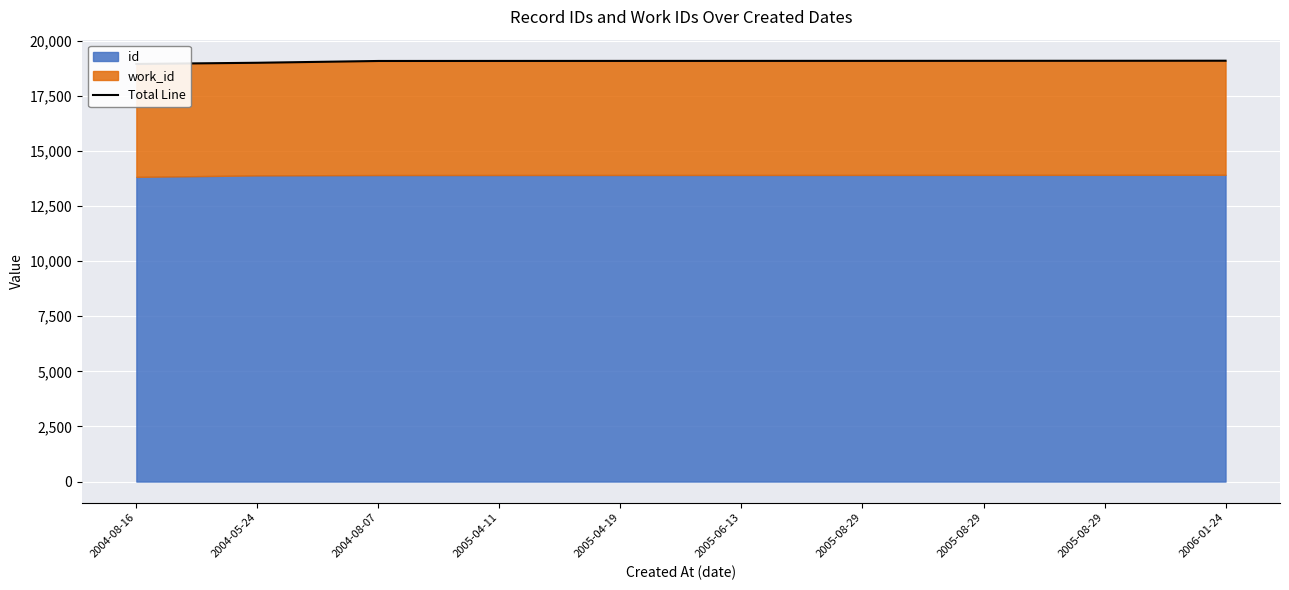

Read the value at 2004-08-07, to the nearest 10.

19080